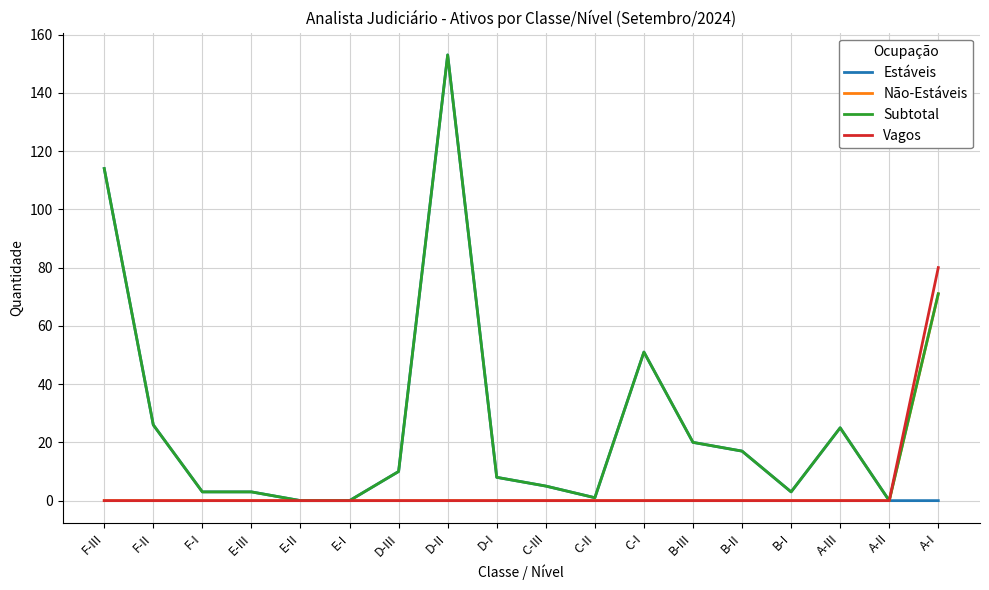

The value of Estáveis at D-II is 264. True or false?

False